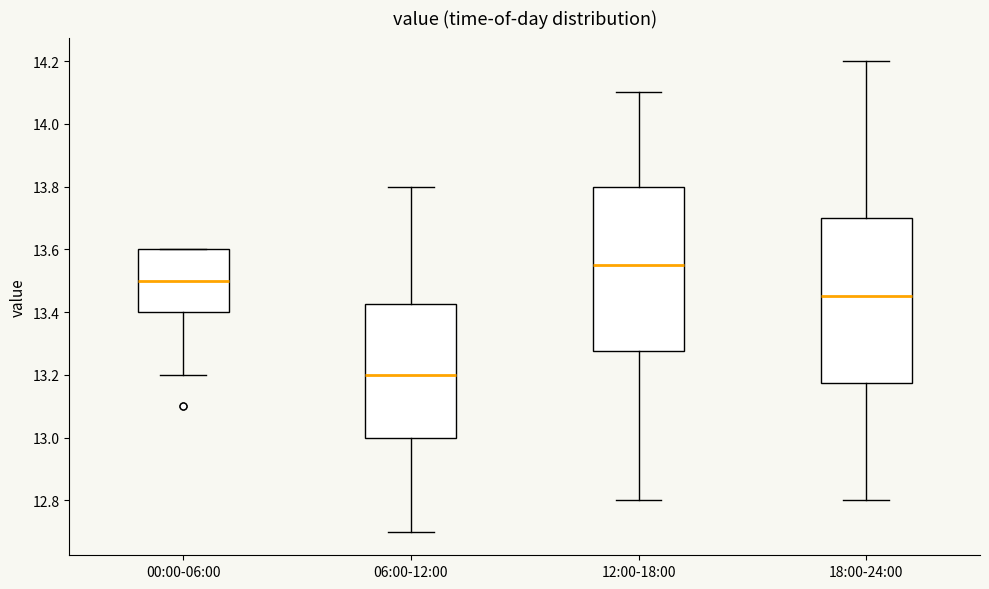

Reading left to right, read every box against the y-axis: the position of its median line, the range the box covers, and the ends of its whiskers. The values are not printed on the chart, so give them approximately, as read against the axis.

00:00-06:00: median 13.50, box 13.40 to 13.60, whiskers 13.20 to 13.60
06:00-12:00: median 13.20, box 13.00 to 13.42, whiskers 12.70 to 13.80
12:00-18:00: median 13.56, box 13.28 to 13.80, whiskers 12.80 to 14.10
18:00-24:00: median 13.46, box 13.18 to 13.70, whiskers 12.80 to 14.20